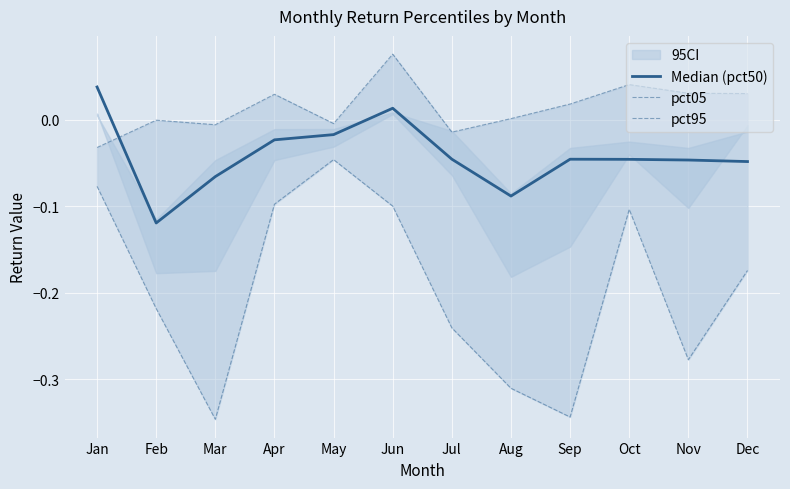

Which category has the lowest value in the pct05 series?

Jan